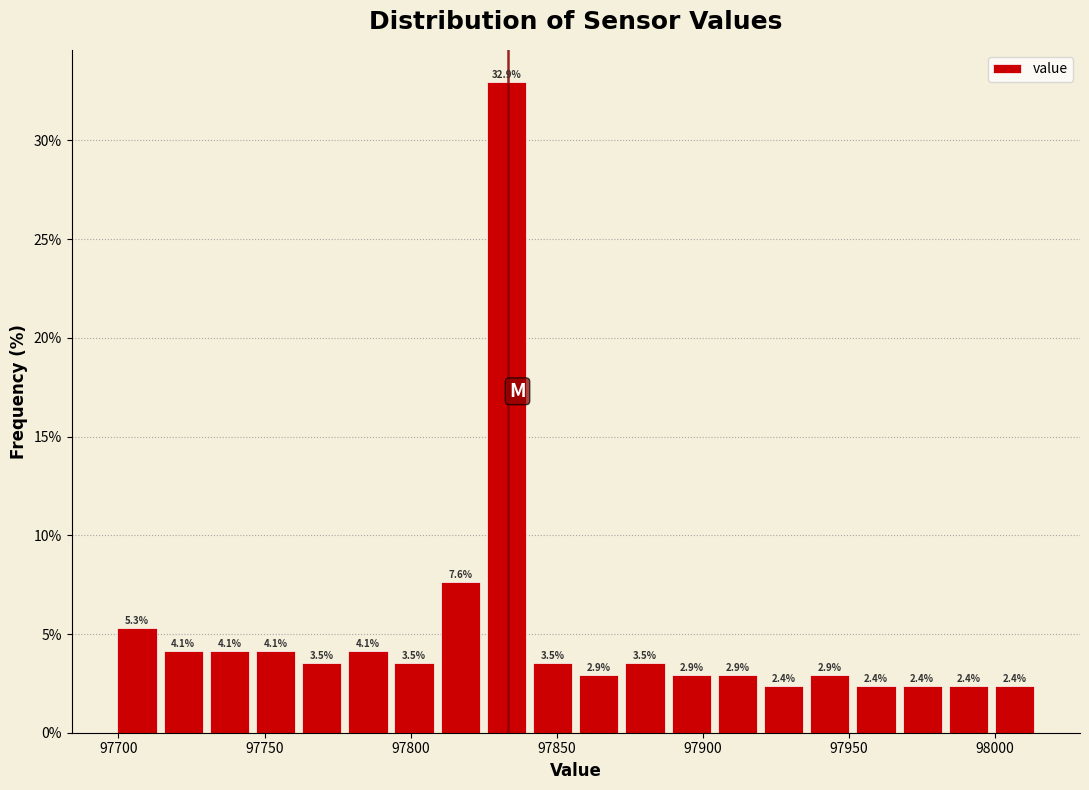

Around what value on the x-axis is the tallest bar? Give the approximate position of its centre, as read against the axis.

97835